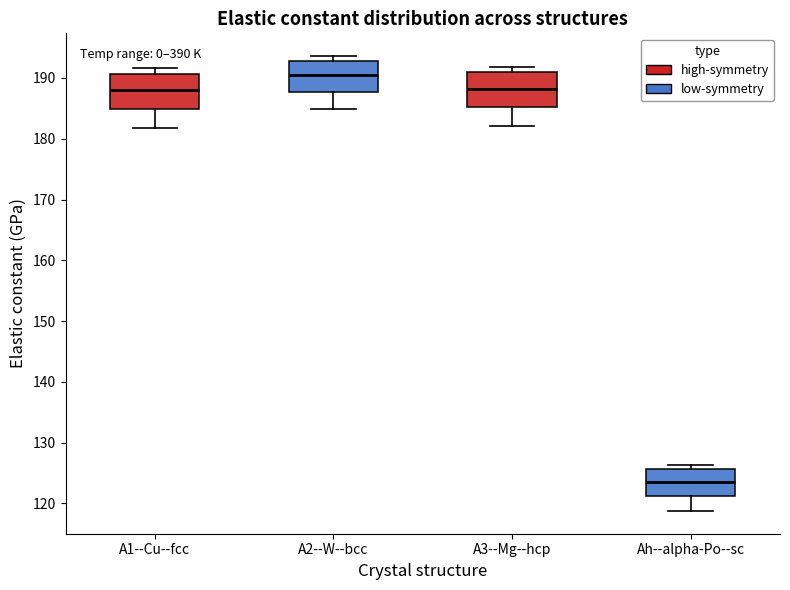

Reading left to right, transcribe this box plot: for each box, give where its median line is, the range the box spans, and where its two whiskers end, as read against the y-axis. The values are not printed on the chart, so give them approximately, as read against the axis.

A1--Cu--fcc: median 188, box 185 to 191, whiskers 182 to 192
A2--W--bcc: median 190, box 188 to 193, whiskers 185 to 194
A3--Mg--hcp: median 188, box 185 to 191, whiskers 182 to 192
Ah--alpha-Po--sc: median 123, box 121 to 126, whiskers 119 to 126 (just above the box's upper edge)